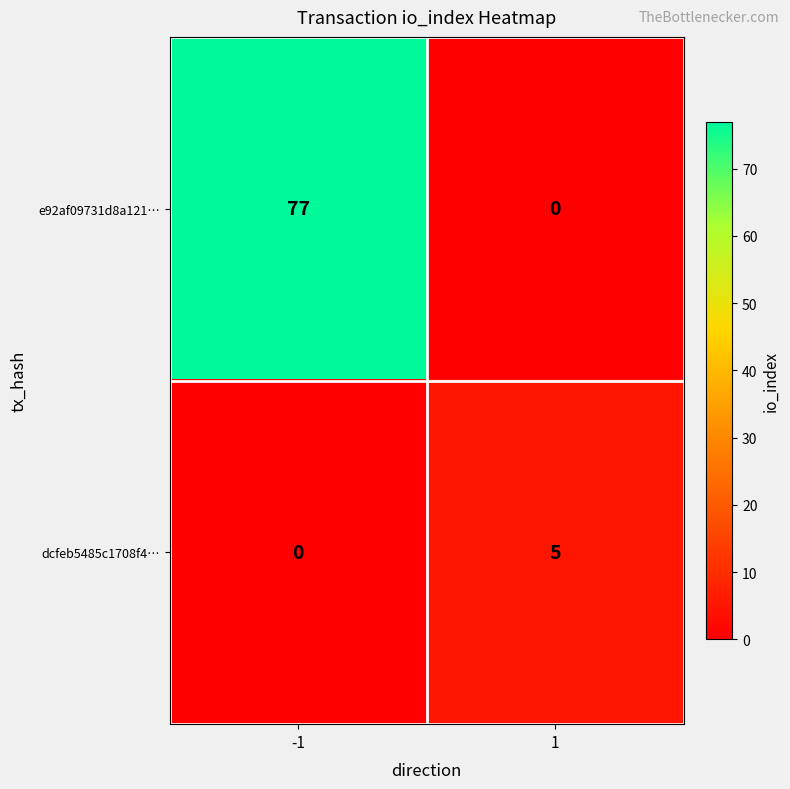

Rank the series at -1 from lowest to highest value.

dcfeb5485c1708f4…, e92af09731d8a121…